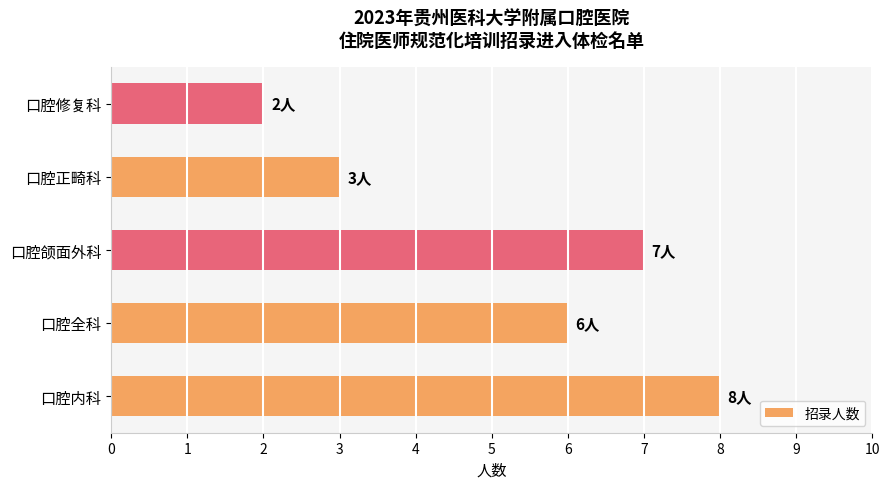

True or false: the data shows 3 at 口腔正畸科.

True